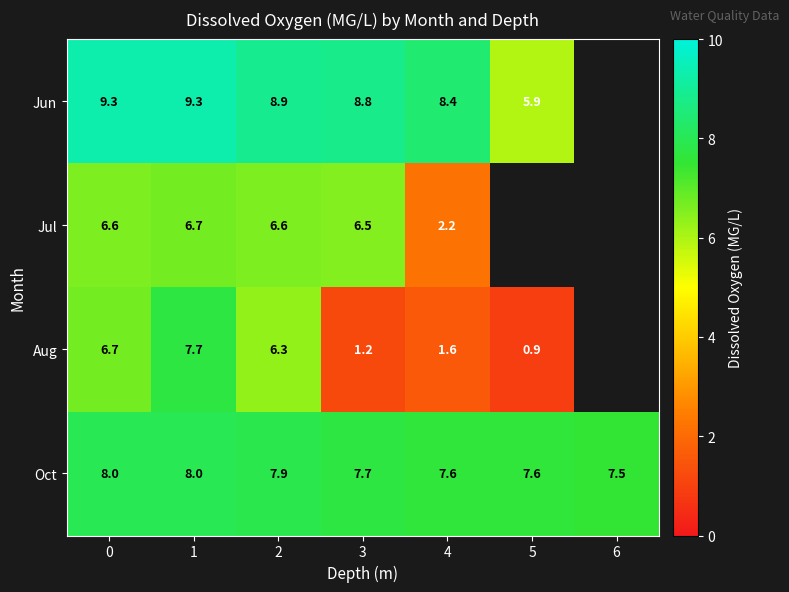

True or false: Jun has a value of 9.3 at 0.

True